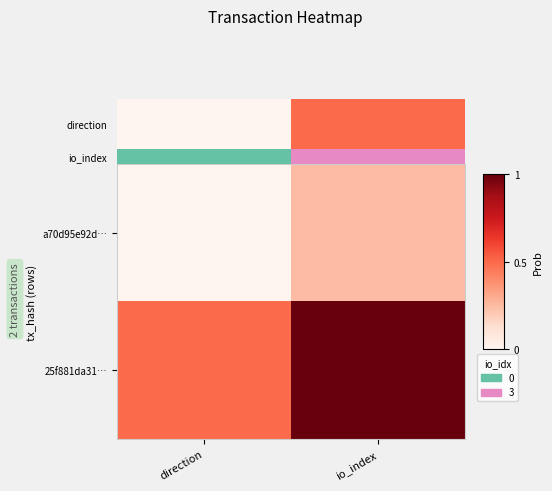

Which label corresponds to the largest value in the chart?

io_index